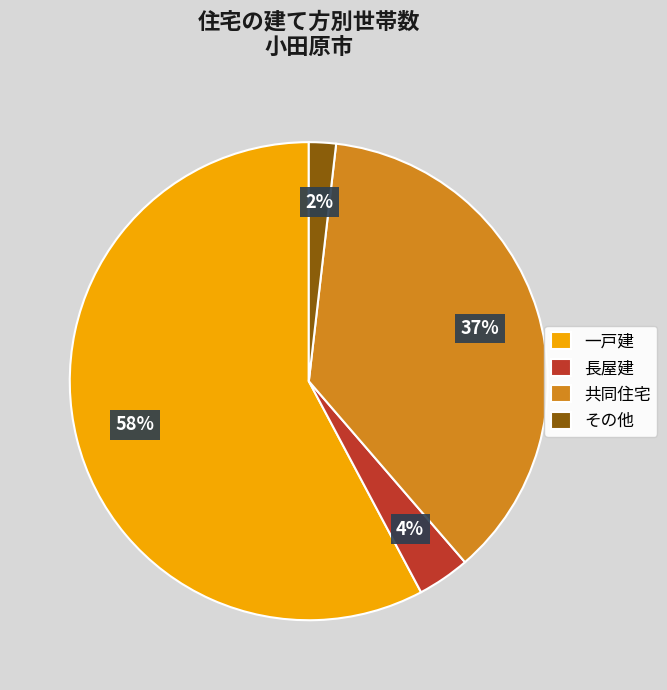

What is the ratio of the value at 共同住宅 to the value at 一戸建?

0.6